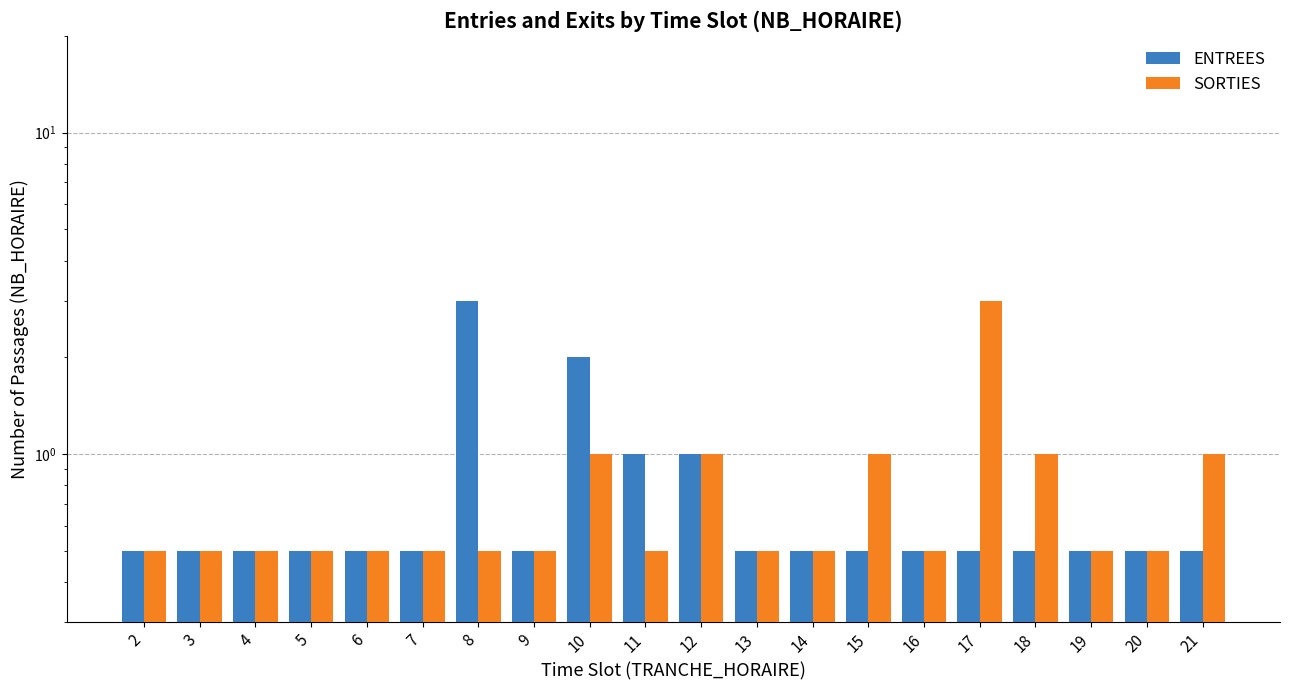

How many distinct data groups are displayed?

2